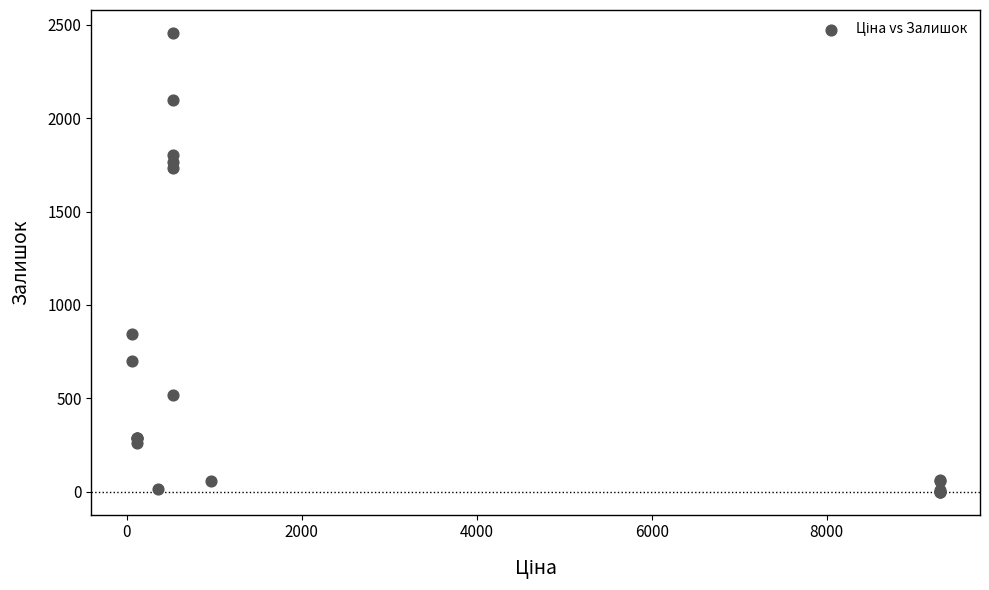

What Y value in the scatter plot is closest to 1228?

845